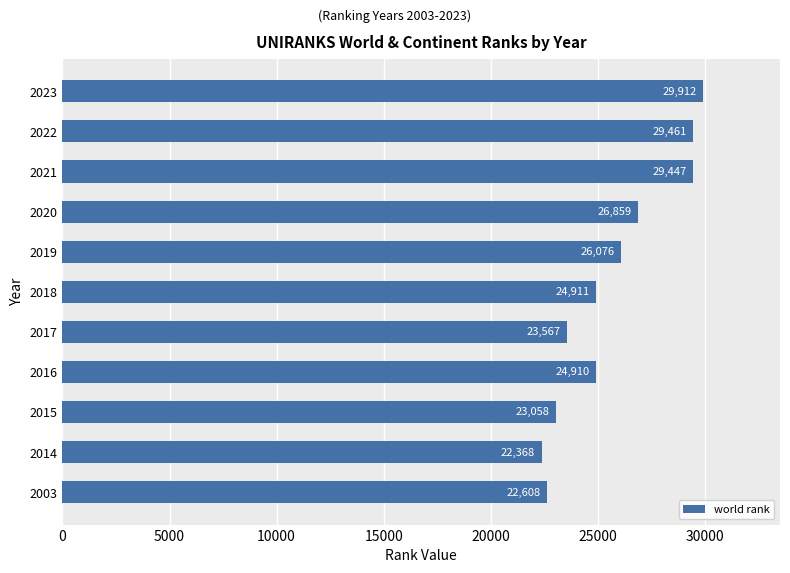

What is the difference between the second highest and minimum values?

7093